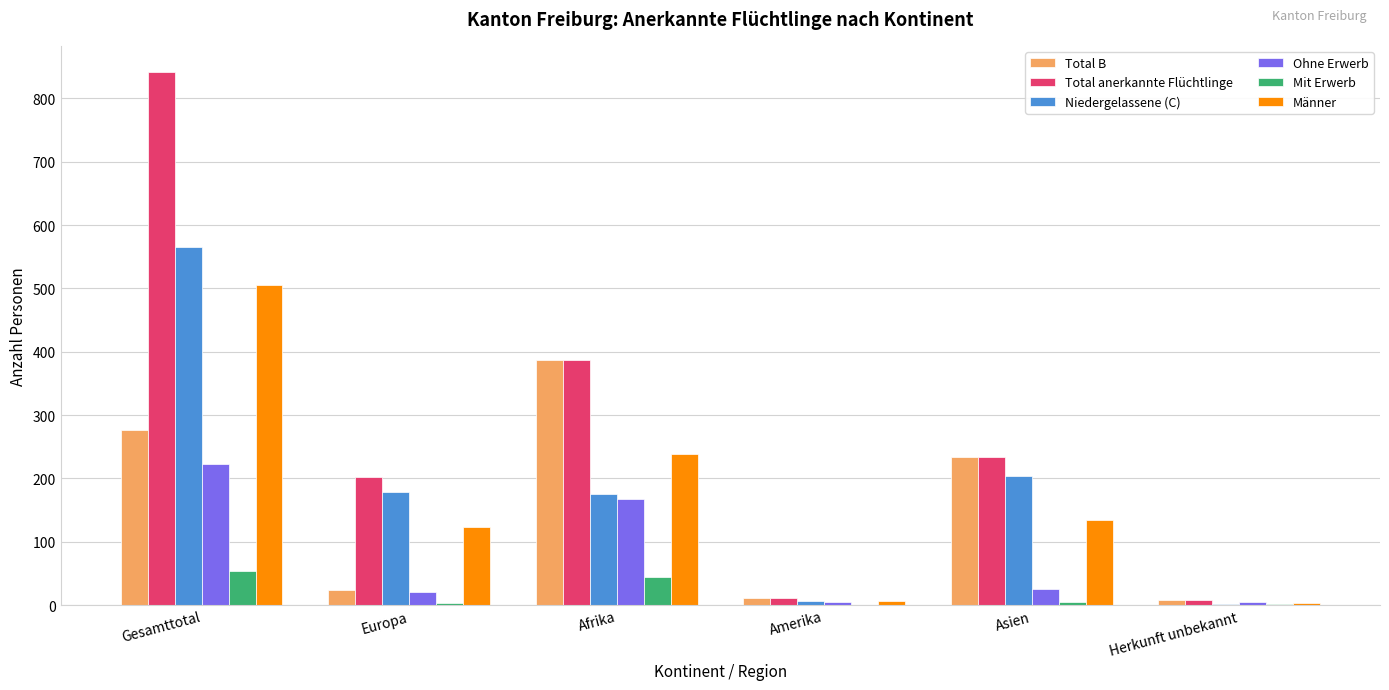

Read the Total anerkannte Flüchtlinge value at Afrika.

387